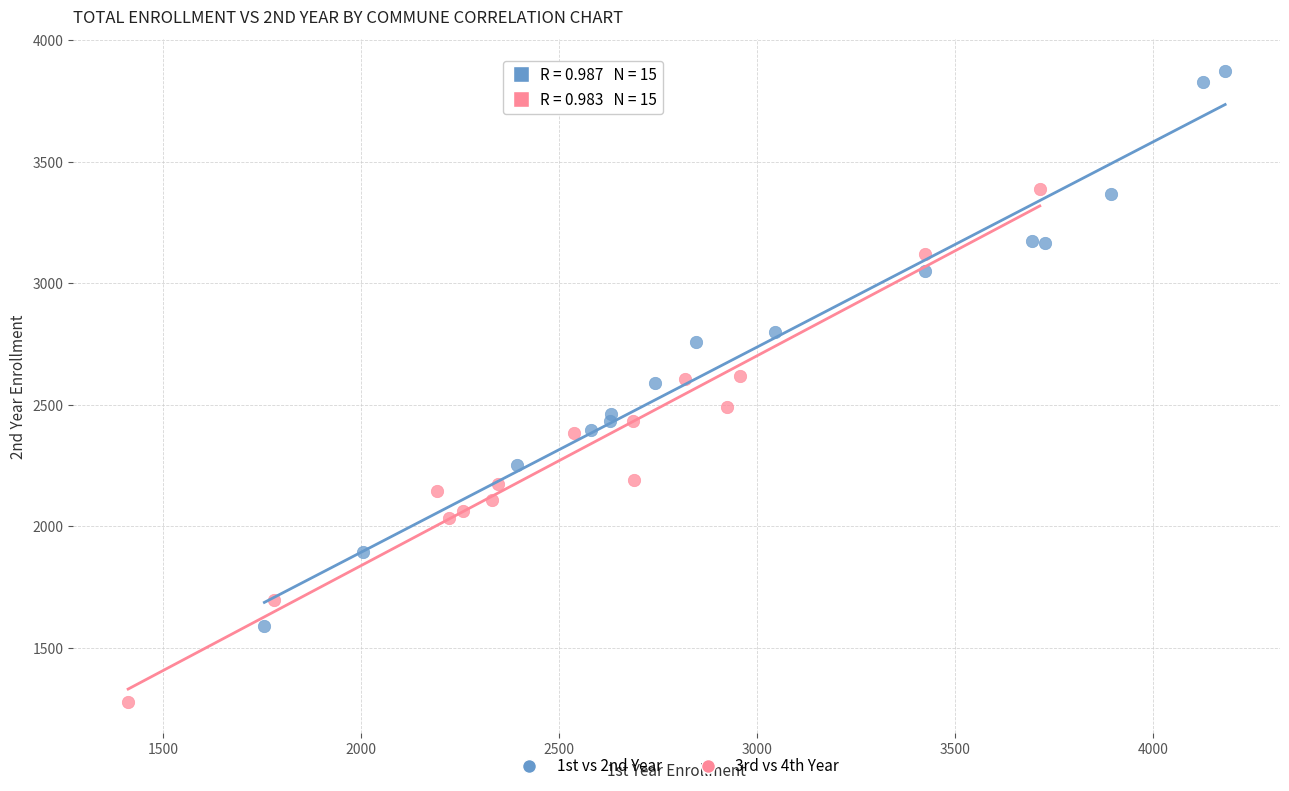

Which series reaches the minimum Y coordinate?

3rd vs 4th Year